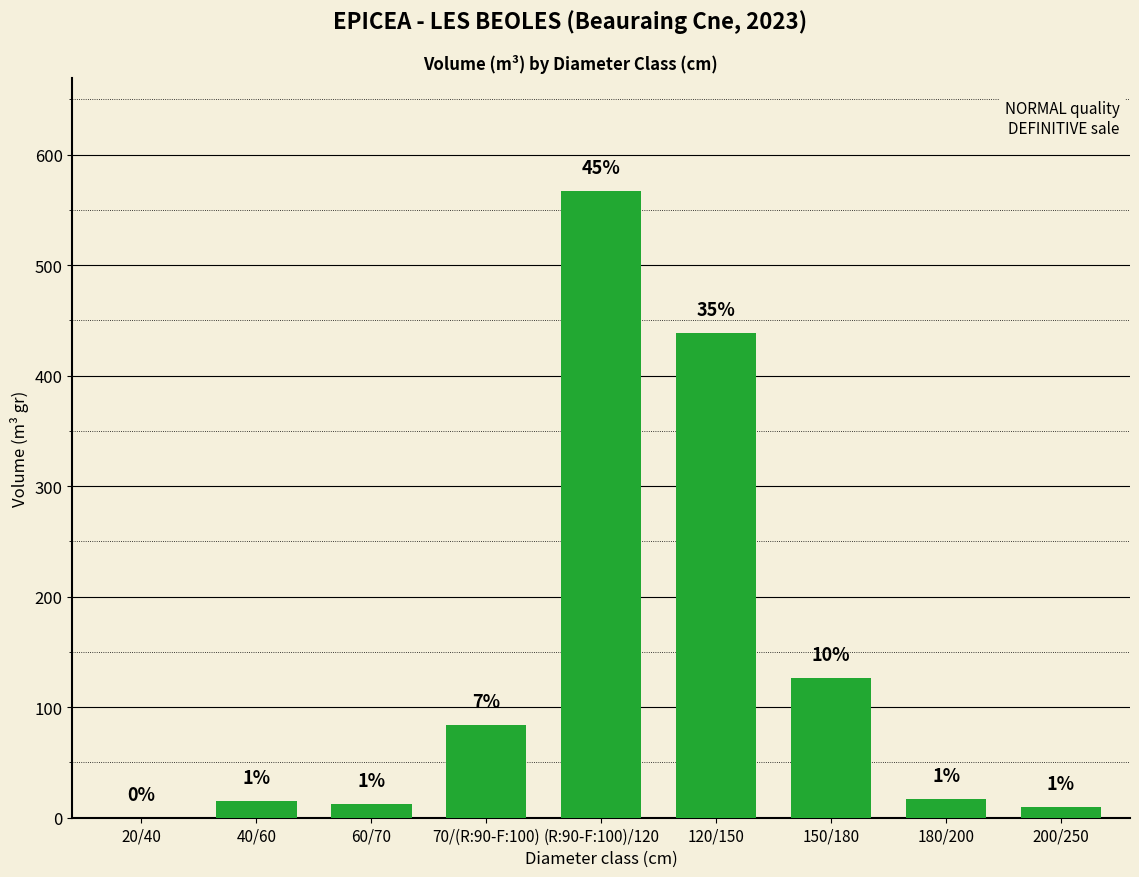

What is the label of the 8th bar from the left?

180/200